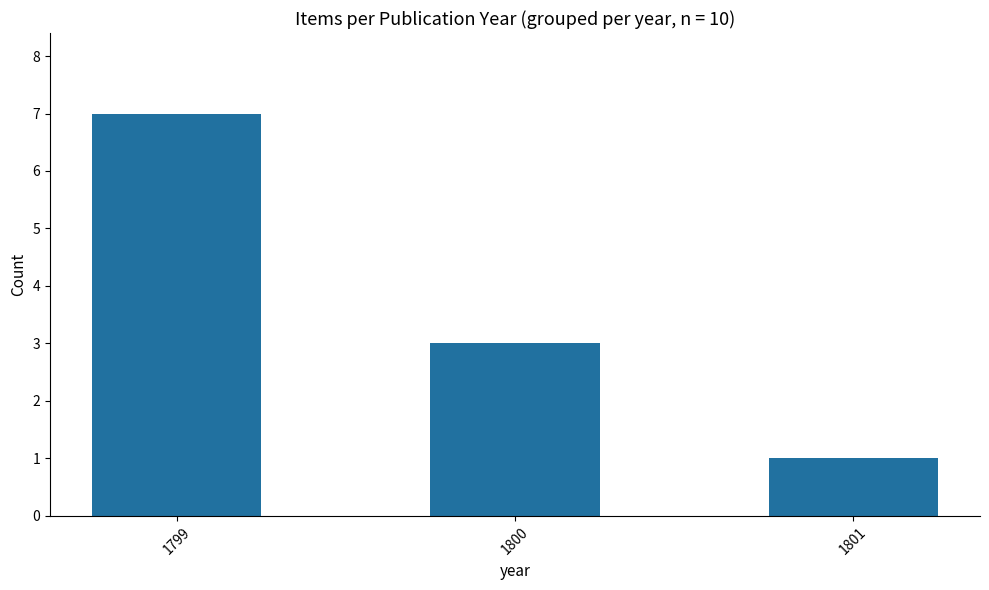

What is the approximate value at 1799?

7